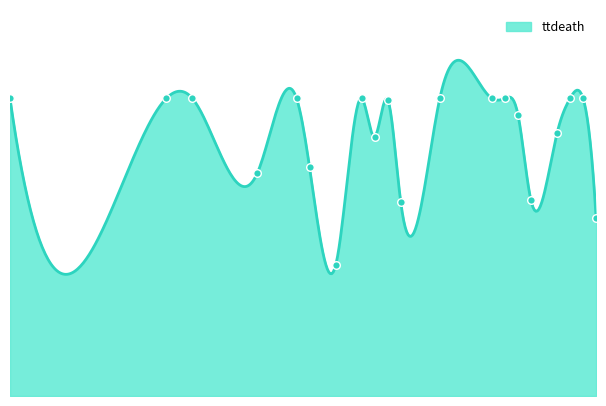

What is the ratio of the value at 31 to the value at 52?

1.0